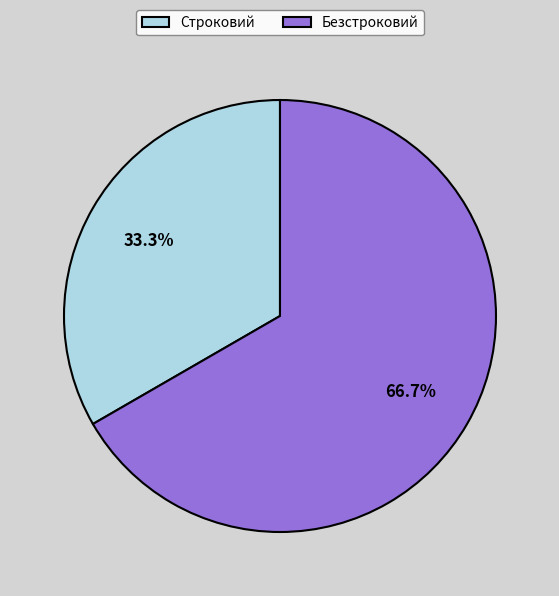

Does any single category account for the majority?

Yes